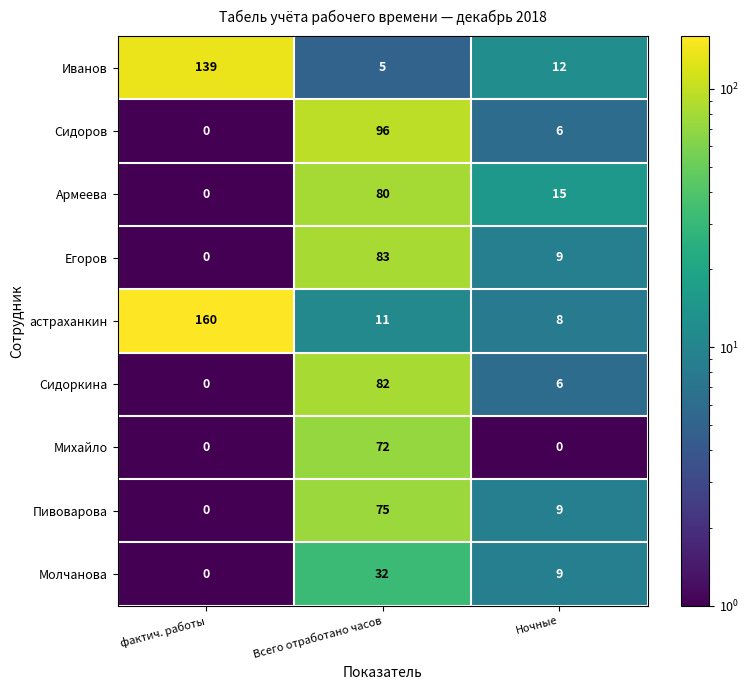

How many data points does each series have?

3